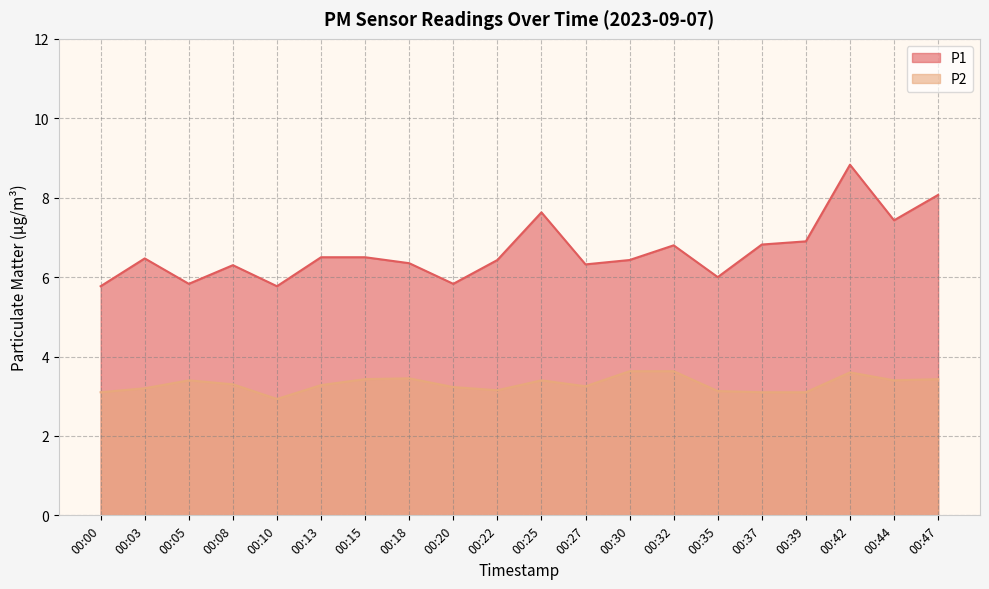

What is the minimum value shown in the chart?

2.9